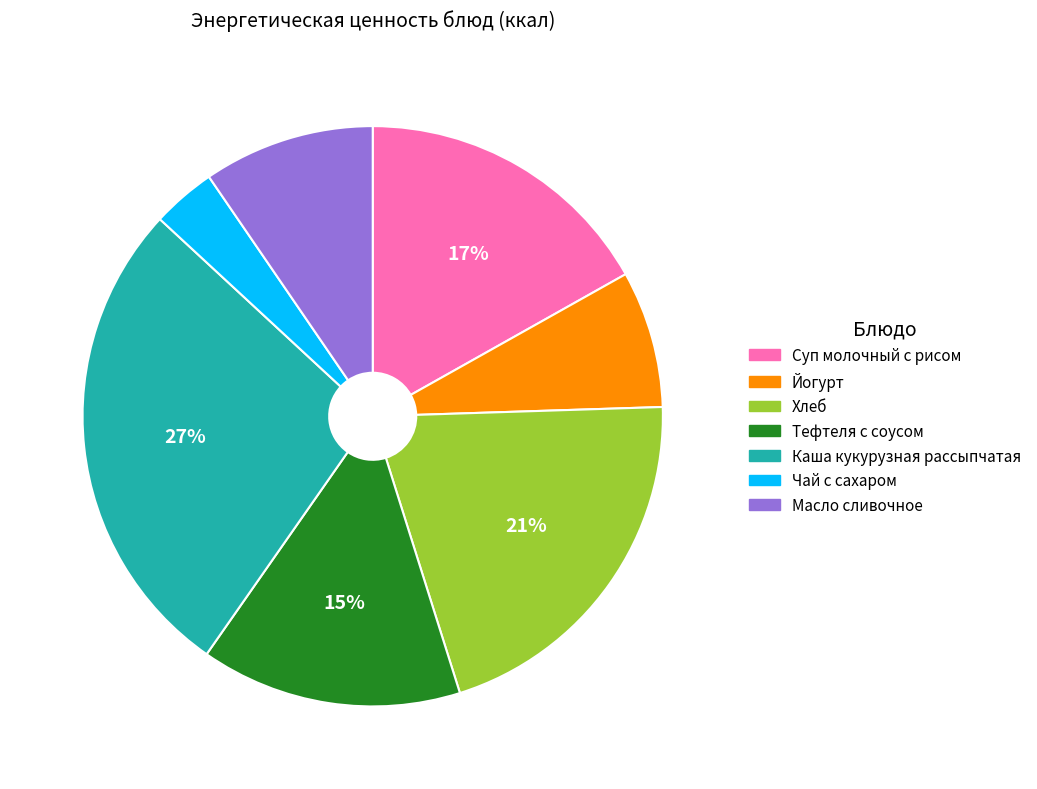

Combined, do Хлеб and Чай с сахаром account for over 50%?

No